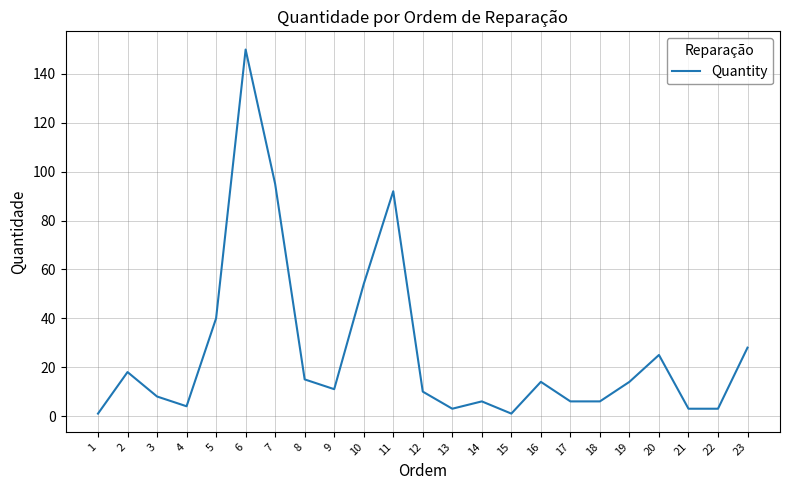

The value at 1 is 1. True or false?

True